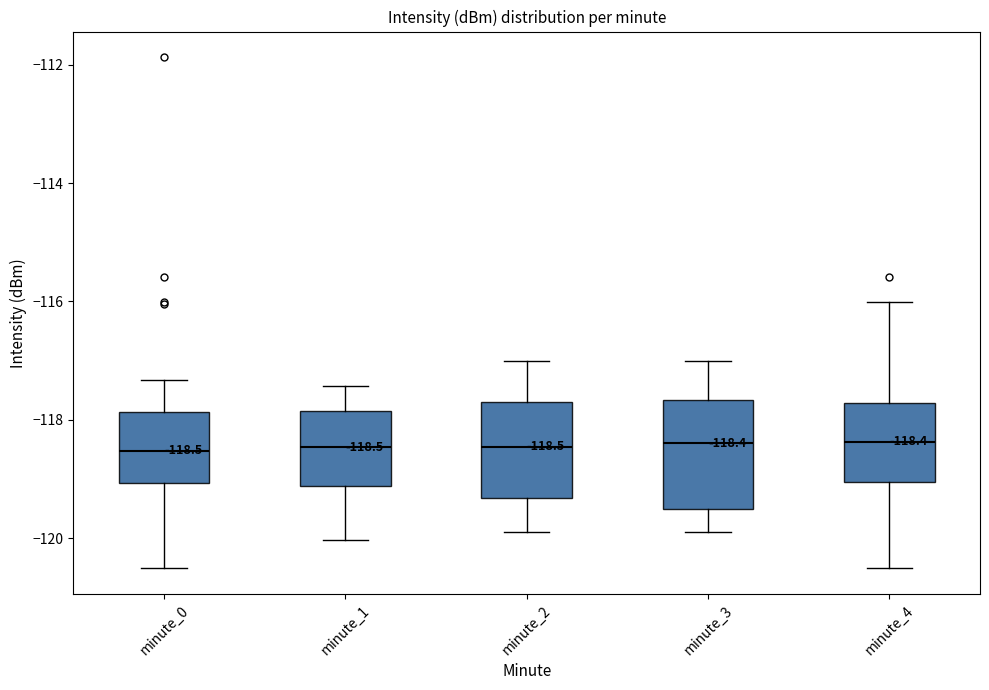

Comparing the boxes themselves (not the whiskers), which one is the tallest?

minute_3